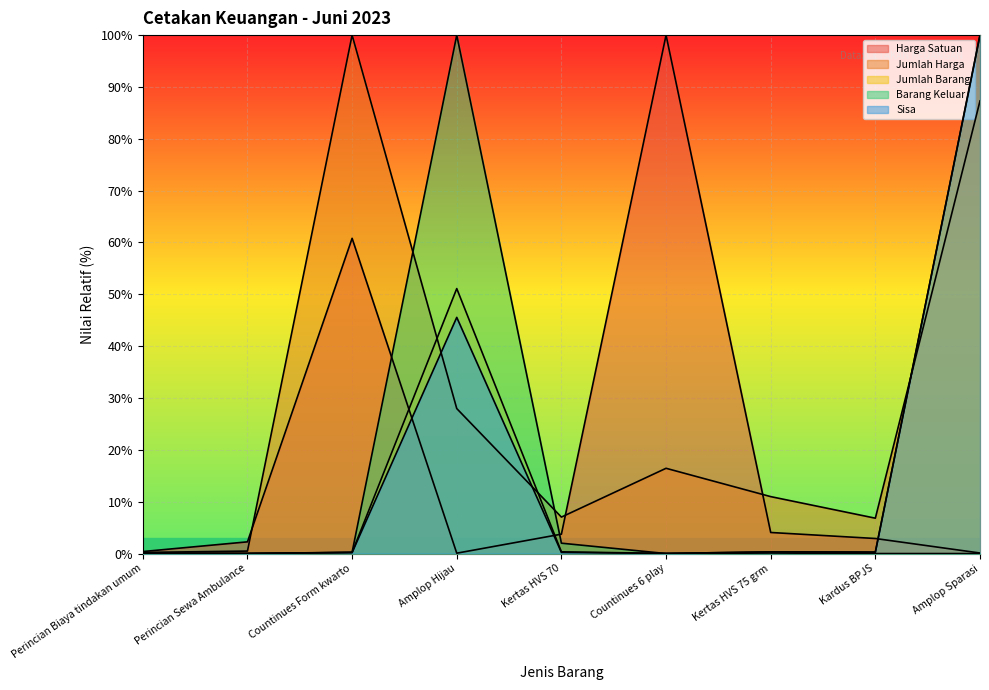

True or false: Jumlah Harga and Sisa cross at least once.

True